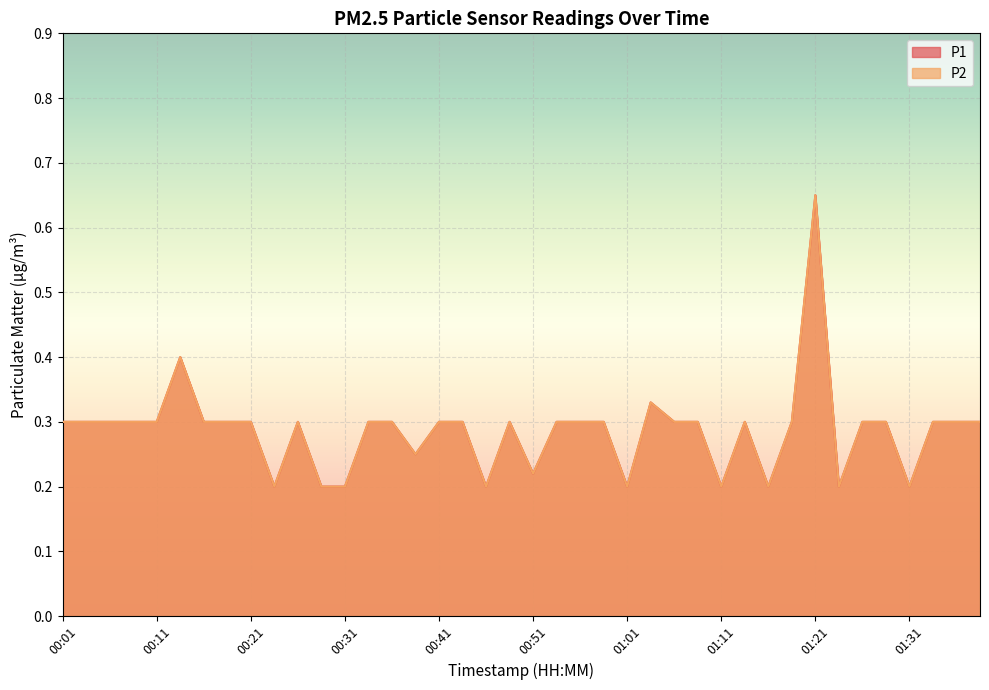

Where is P1 nearest to the value 0?

00:23